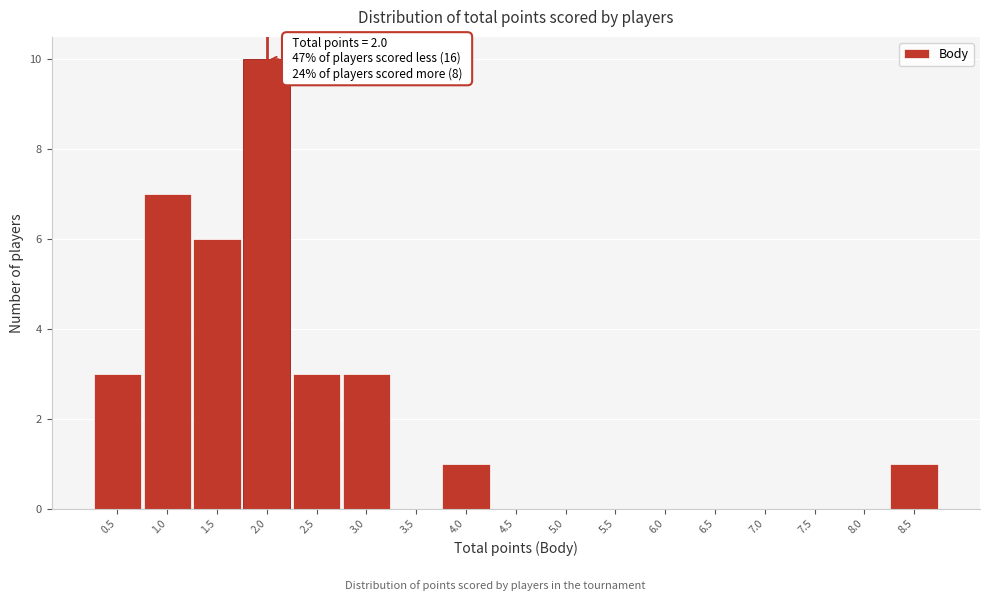

Which range on the x-axis has the tallest bar?

1.75 to 2.25